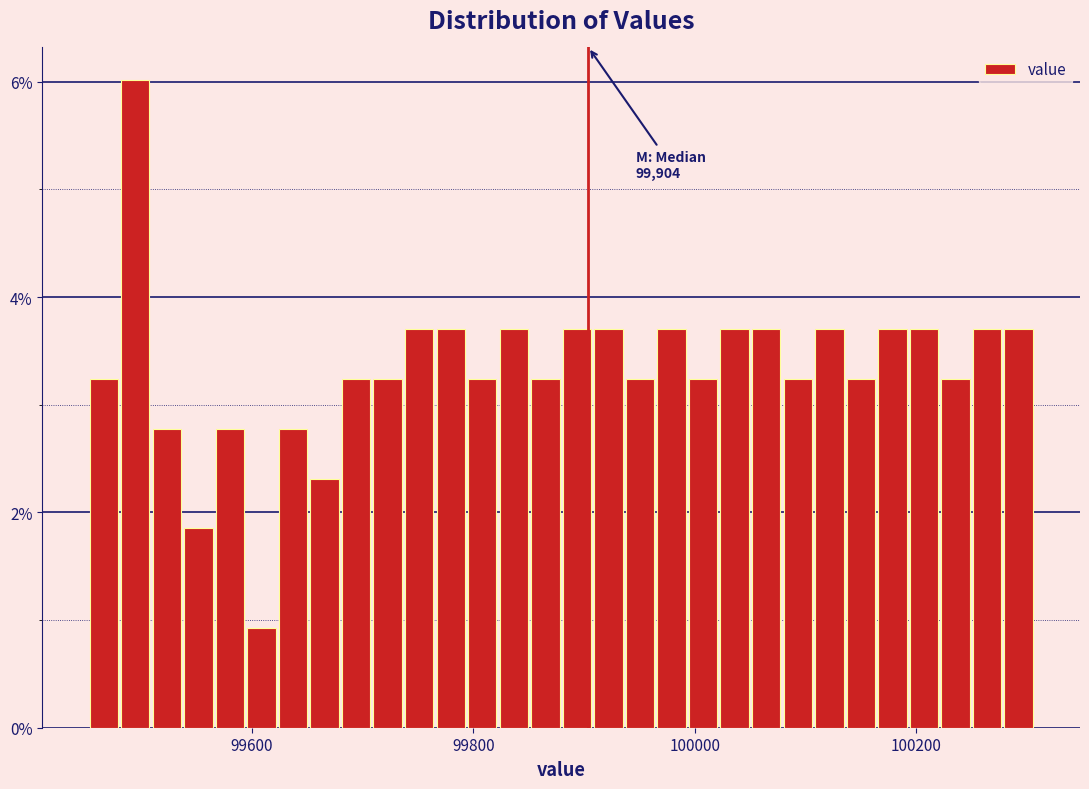

Read against the x-axis, roughly where is the centre of the tallest bar?

99500